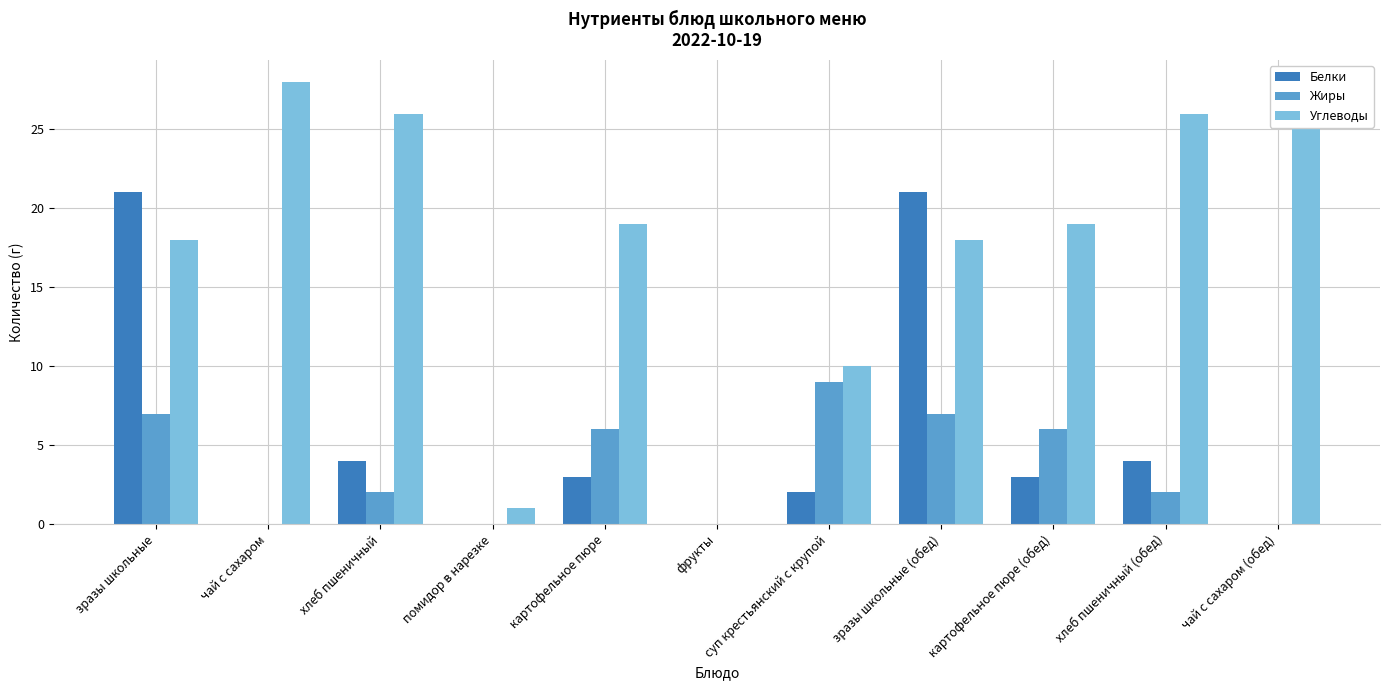

What is the difference between the Жиры values at хлеб пшеничный (обед) and чай с сахаром (обед)?

2.0